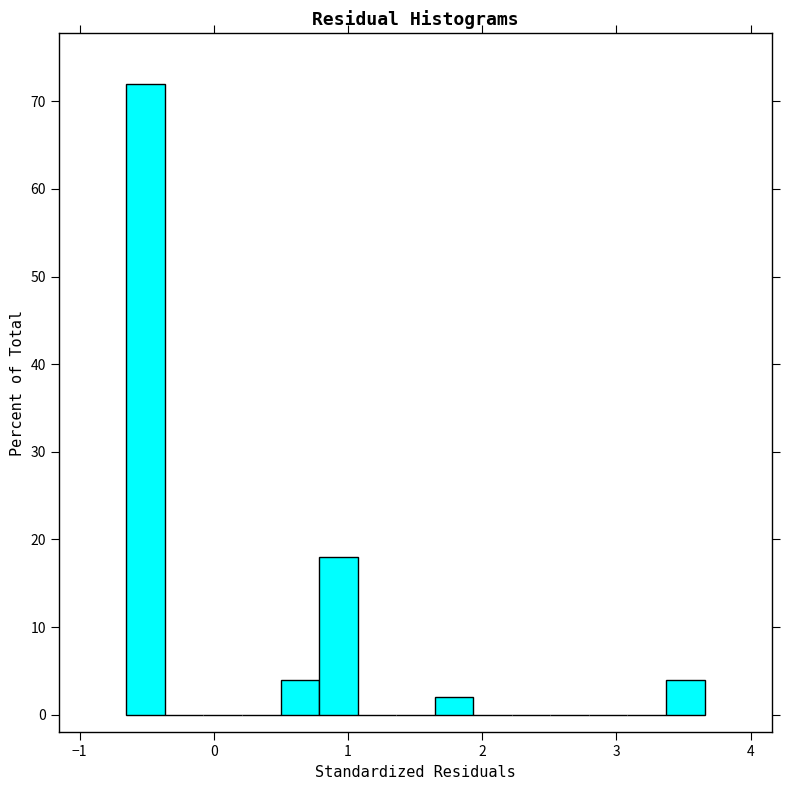

Around what value on the x-axis is the tallest bar? Give the approximate position of its centre, as read against the axis.

-0.5